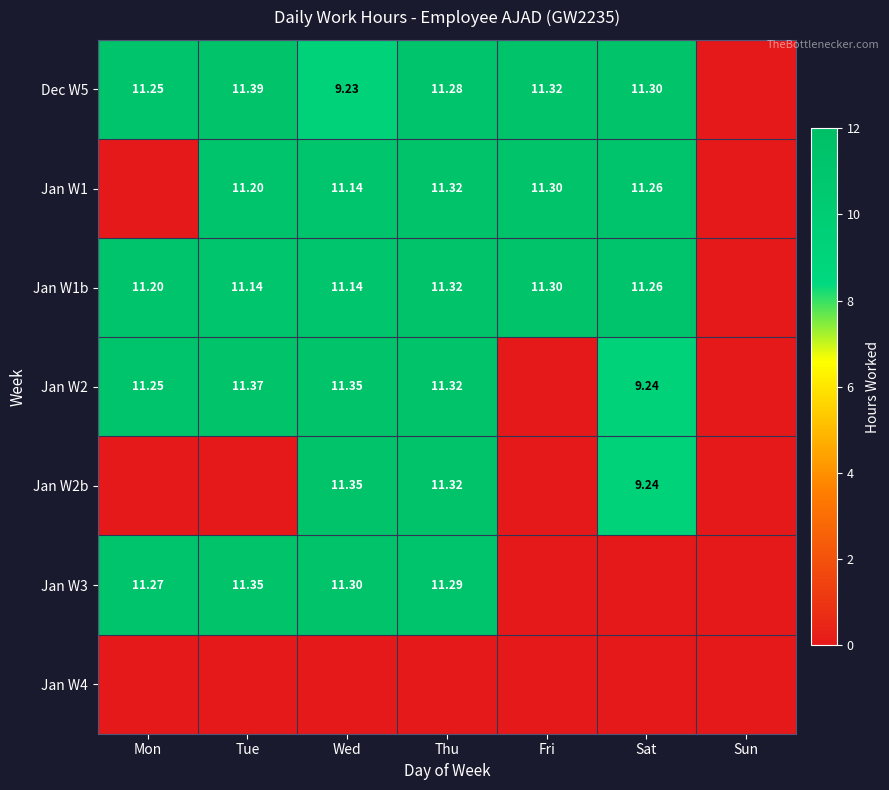

What is the sum of all Dec W5 values?

65.8